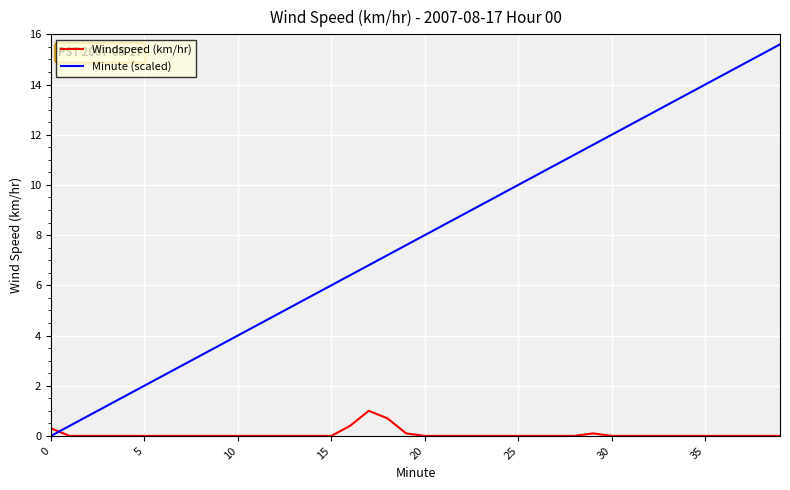

Rank the series by their average value, from lowest to highest.

Windspeed (km/hr), Minute (scaled)